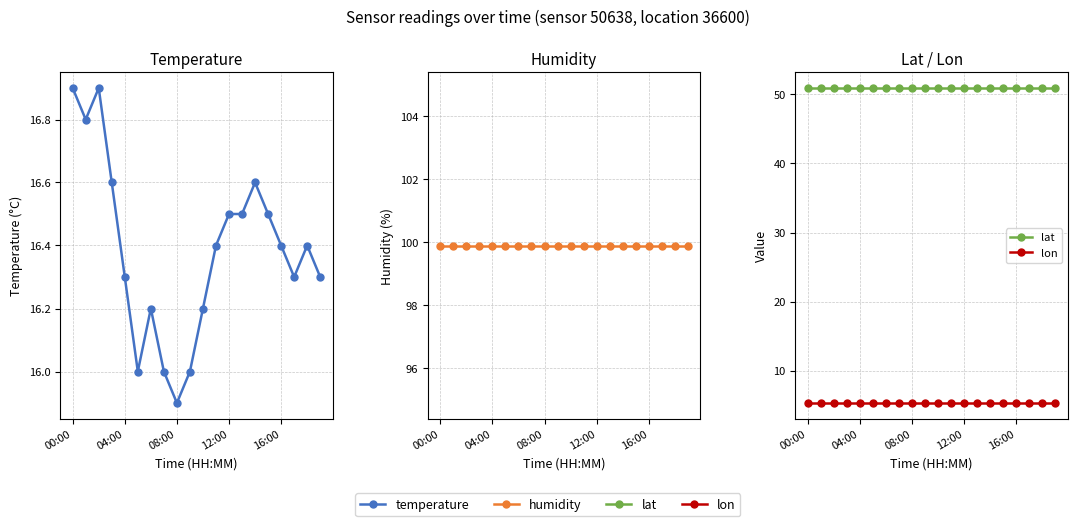

True or false: lon and lat cross at least once.

False